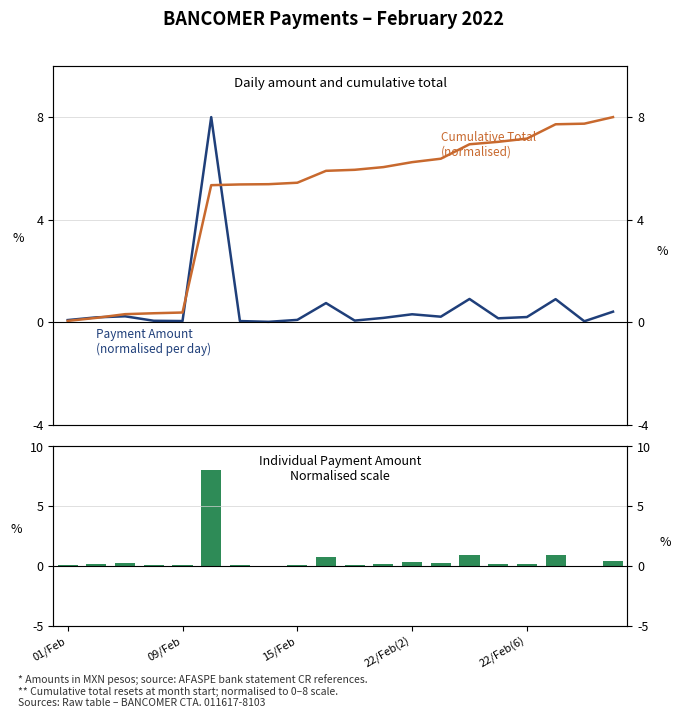

Is it true that Payment Amount (bar) equals 0.1 at 15/Feb?

True